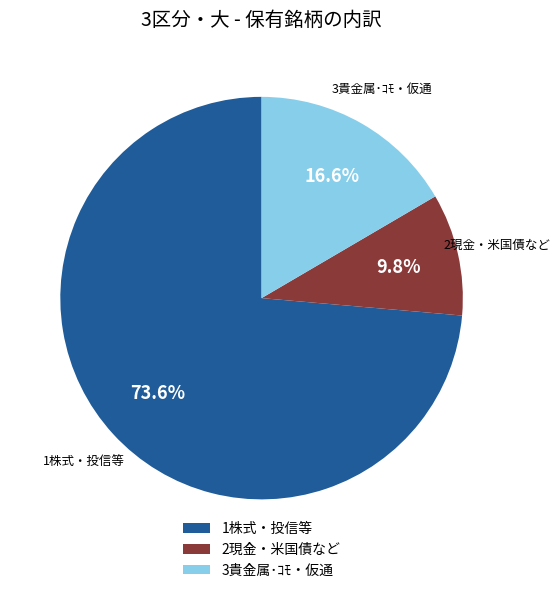

Which slice is the largest?

1株式・投信等